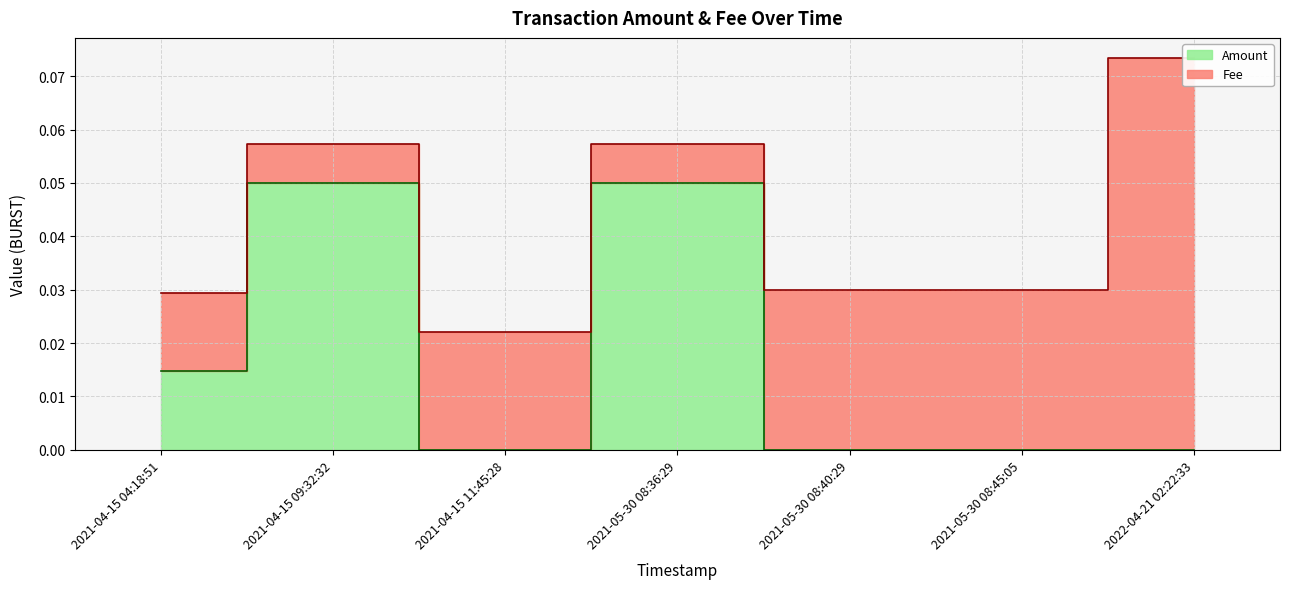

At which label is the value closest to 0?

2021-04-15 11:45:28